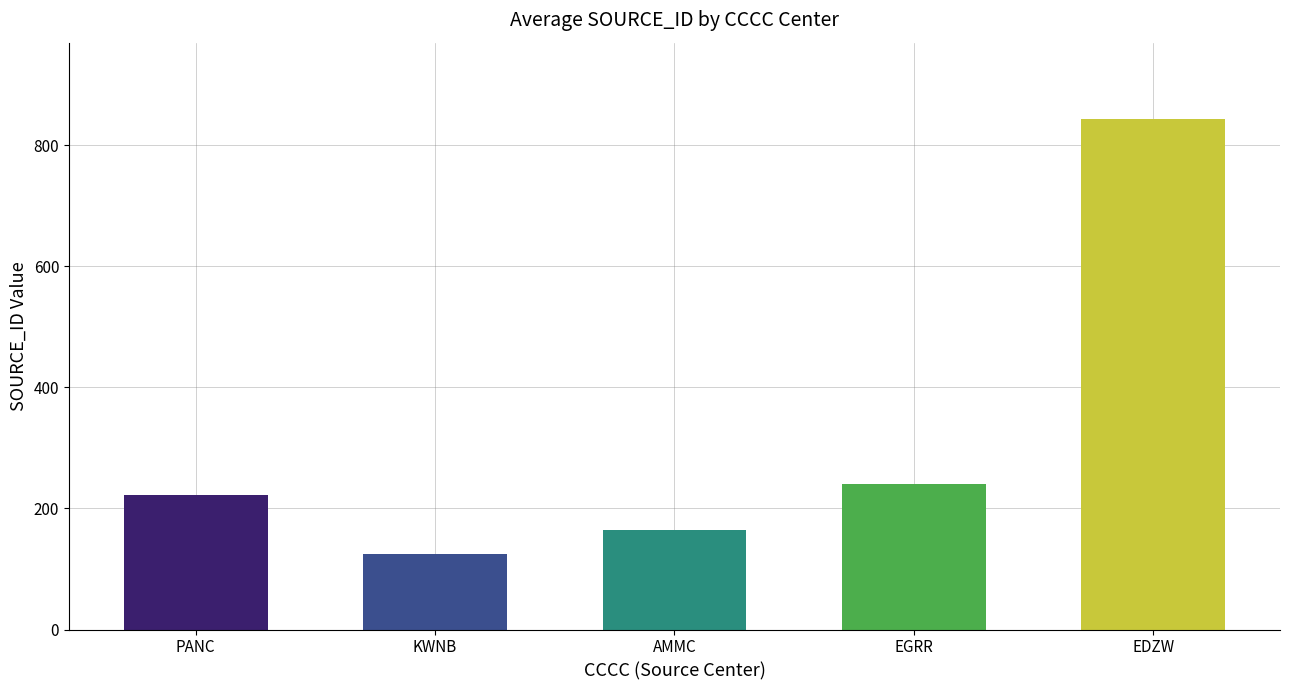

What is the sum of all values?

1594